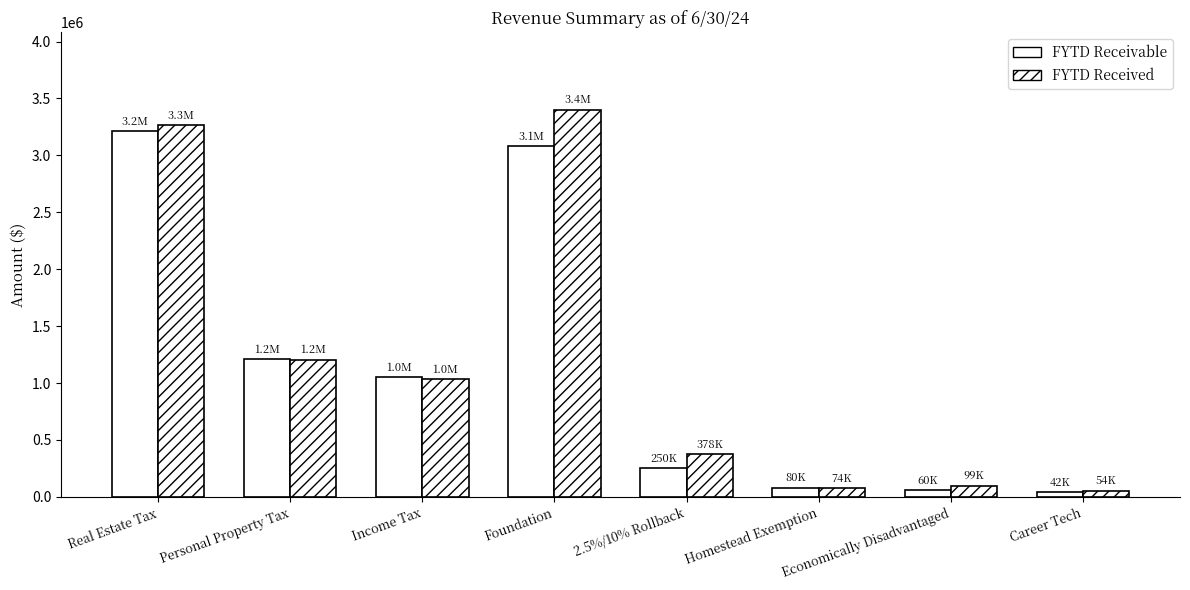

What is the maximum value for FYTD Receivable?

3211611.0